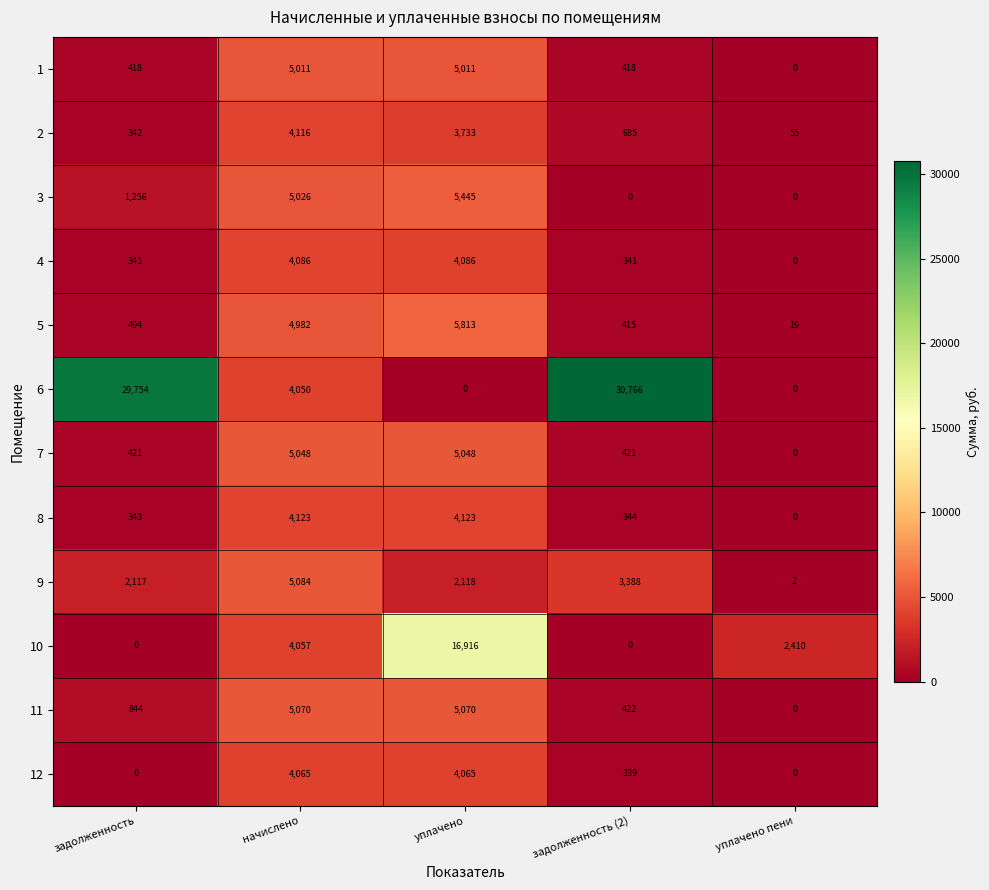

How many data points does each series have?

5